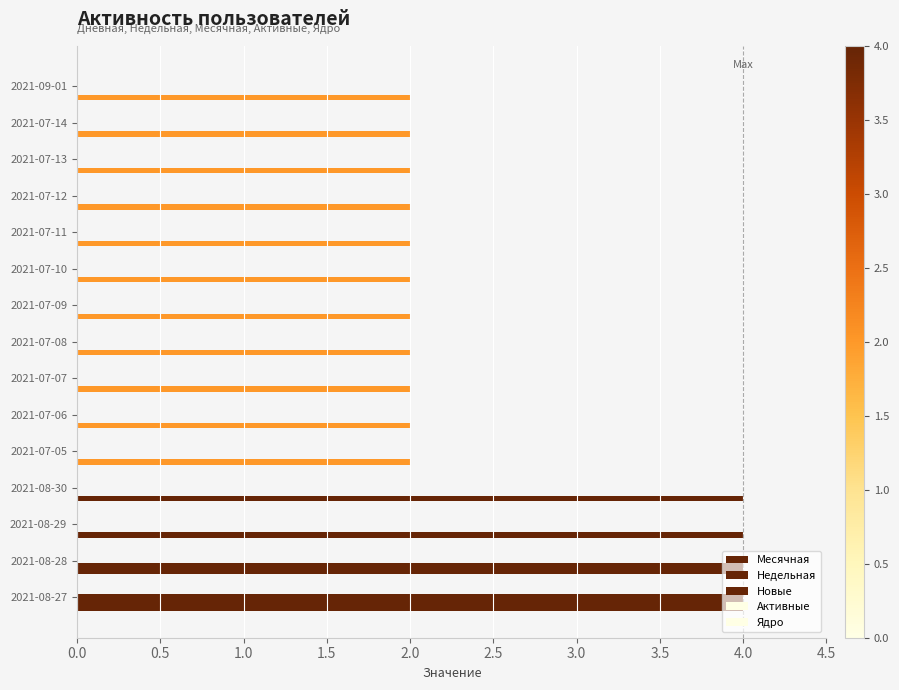

How many data points does each series have?

15